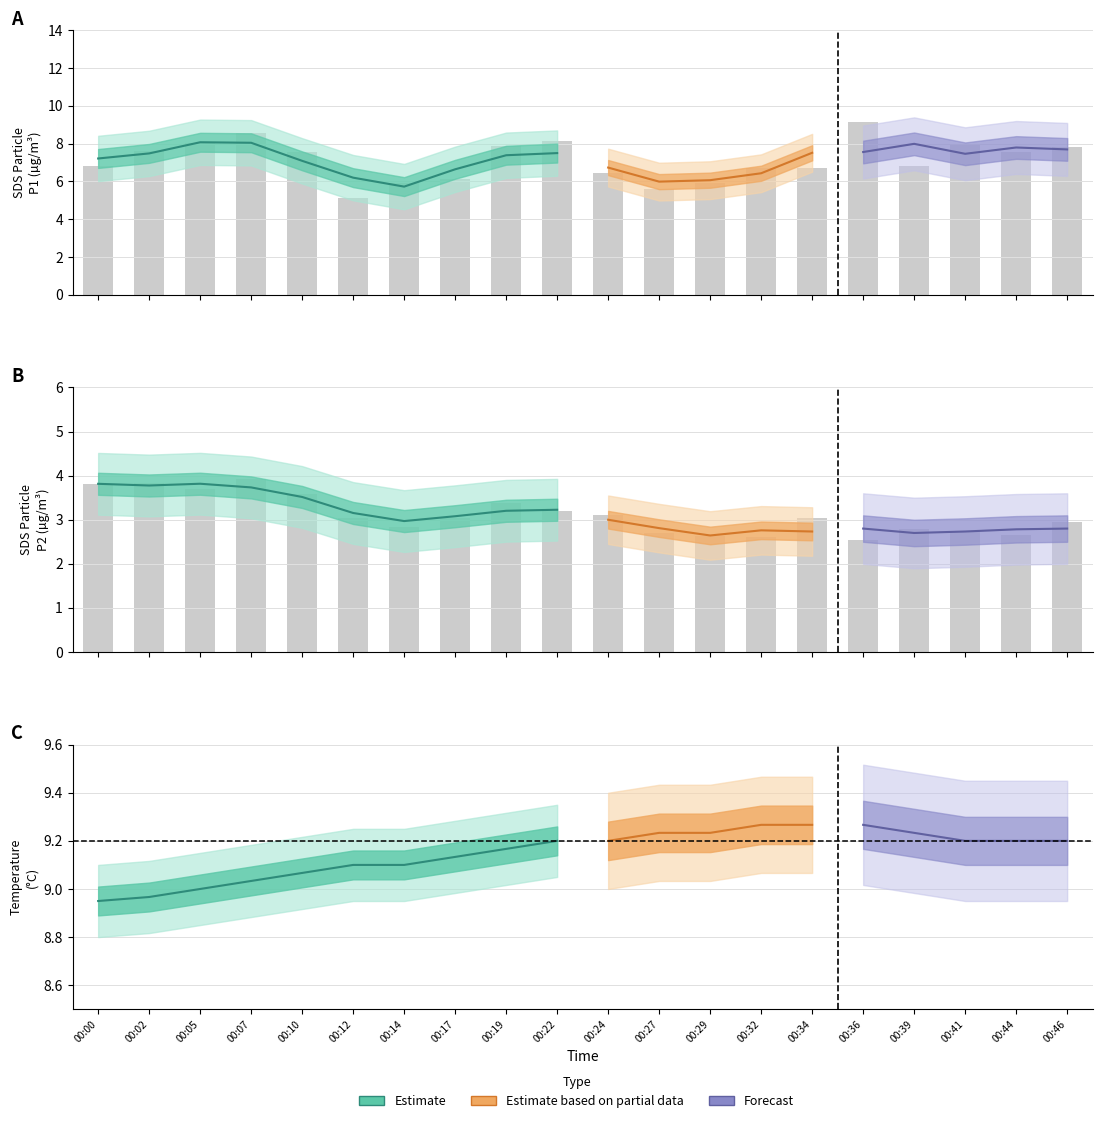

Are the bars grouped side by side (vs. stacked)?

Yes